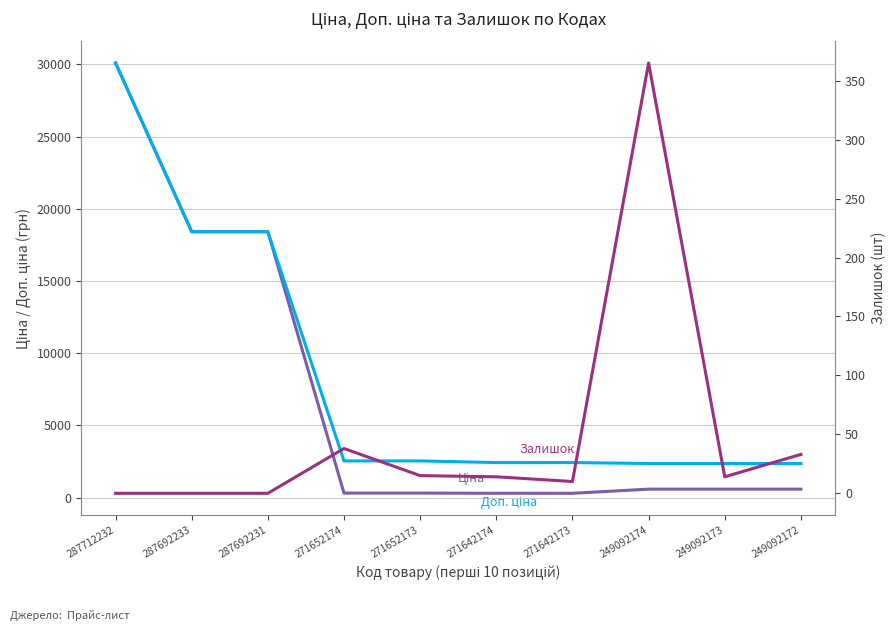

Reading left to right, transcribe all the data shown in this chart.

Ціна: 30102.8	18420.9	18420.9	318.3	318.3	304.1	304.1	591.6	591.6	591.6
Доп. ціна: 30102.8	18420.9	18420.9	2546.4	2546.4	2432.8	2432.8	2366.5	2366.5	2366.5
Залишок: 0.0	0.0	0.0	38.0	15.0	14.0	10.0	365.0	14.0	33.0